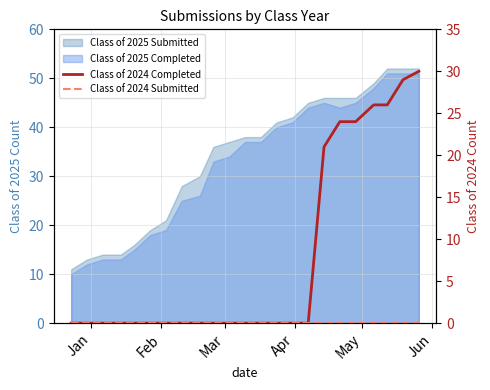

How many categories are shown in the chart?

23